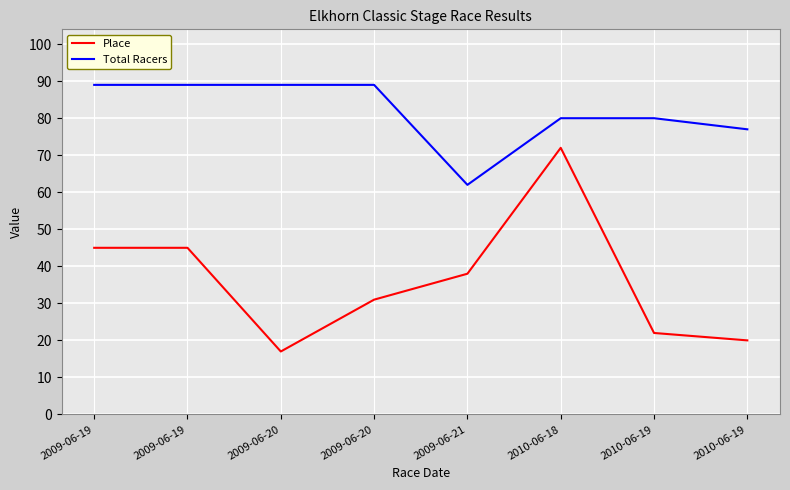

True or false: Total Racers and Place intersect in this chart.

False